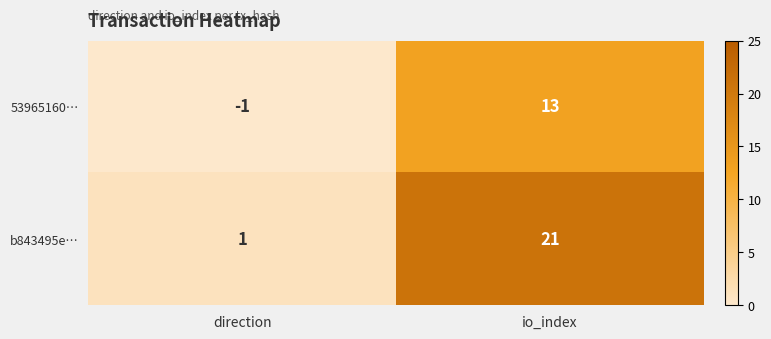

List the series in order of their overall mean, highest first.

b843495e…, 53965160…